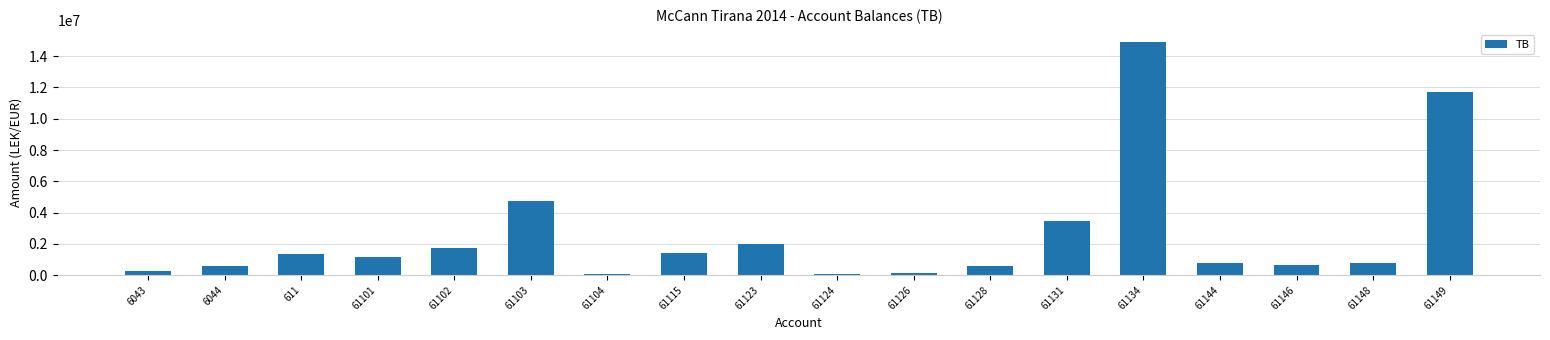

How many bars are there in total?

18